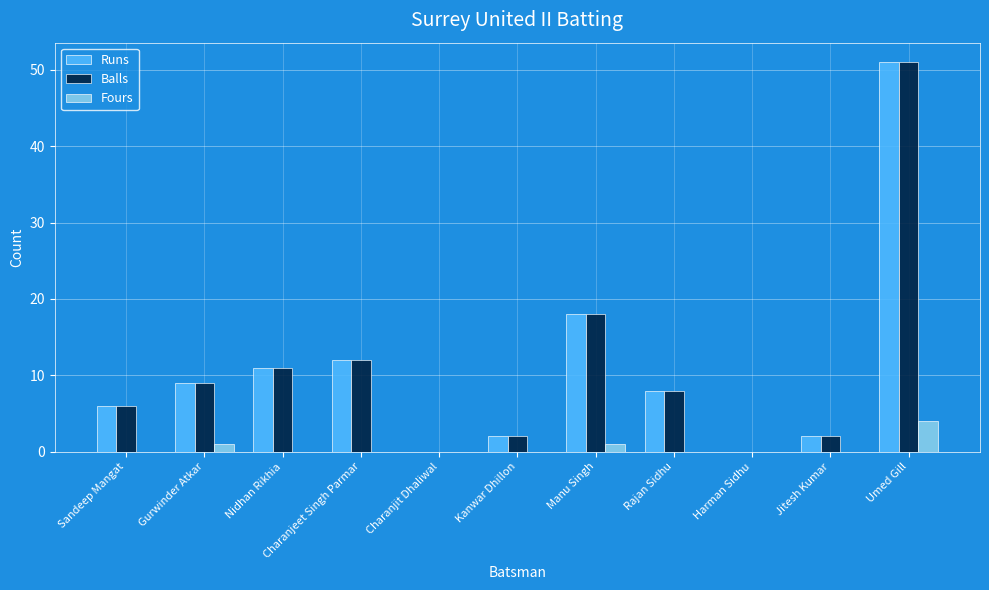

What is the sum of all Balls values?

119